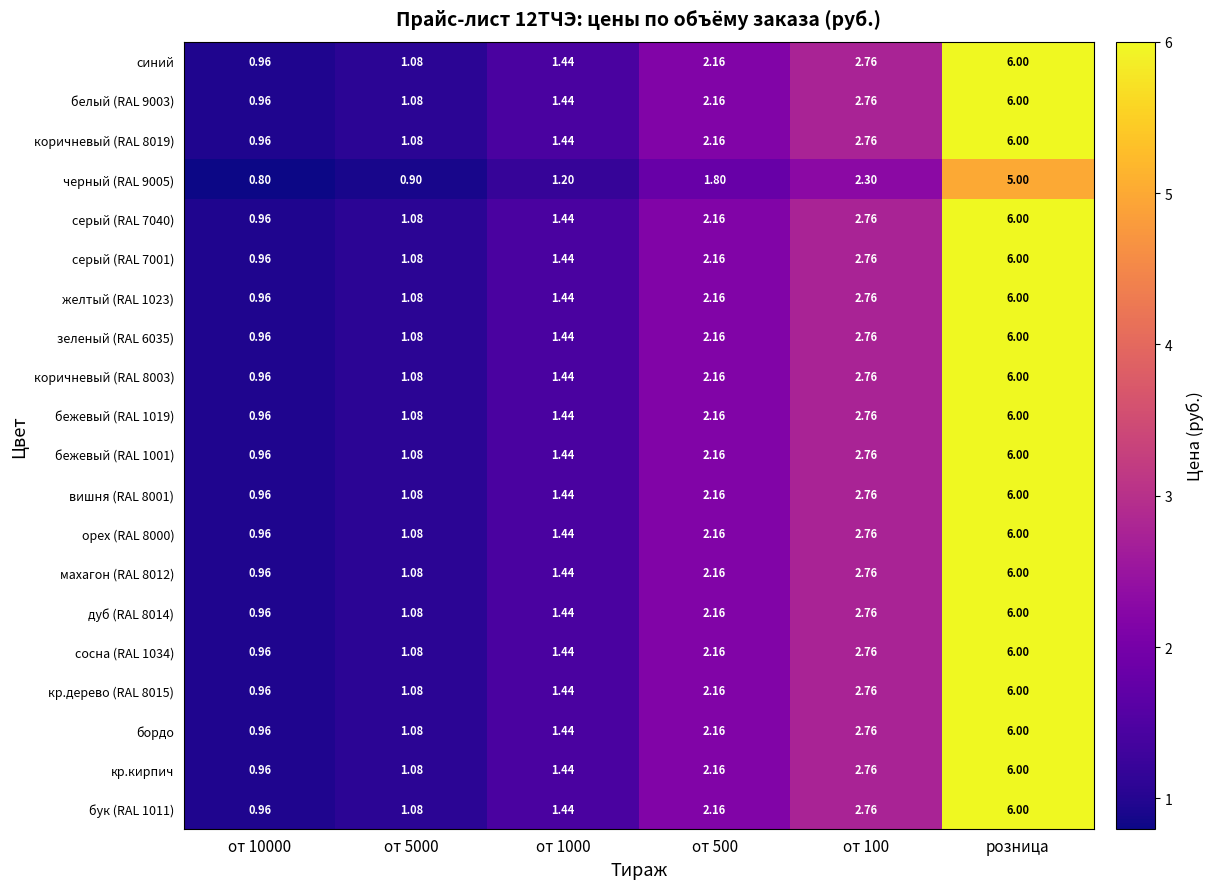

Is the value of вишня (RAL 8001) at от 1000 greater than the value of коричневый (RAL 8019) at розница?

No